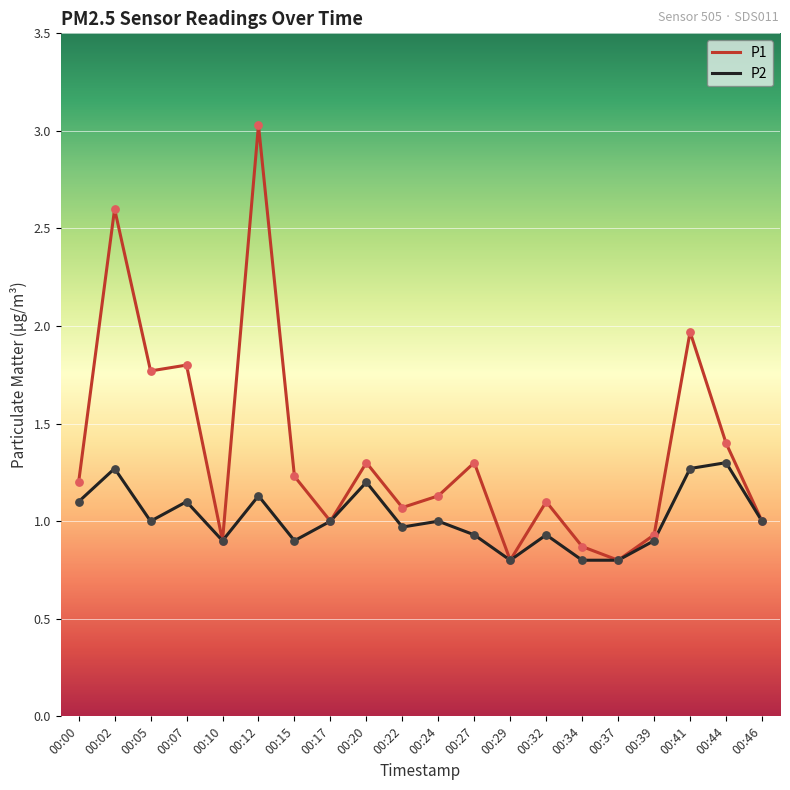

Which series changed the most between 00:07 and 00:20?

P1